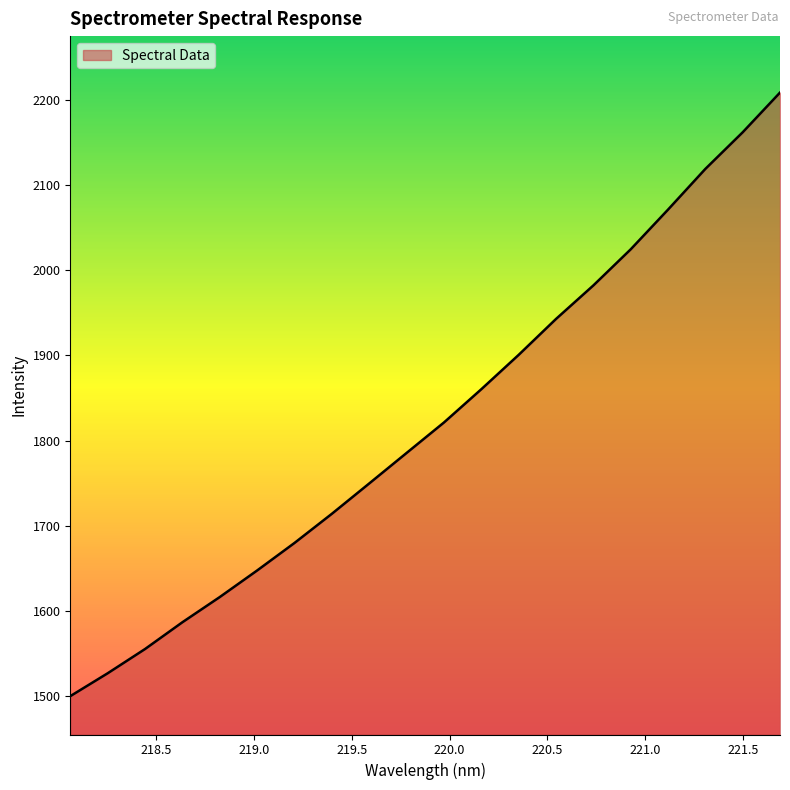

What is the difference between the maximum and minimum values?

708.2